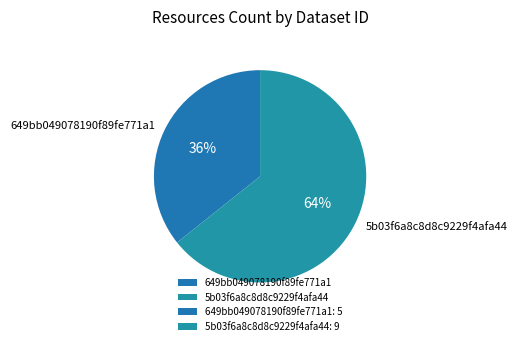

Which slice is the largest?

5b03f6a8c8d8c9229f4afa44